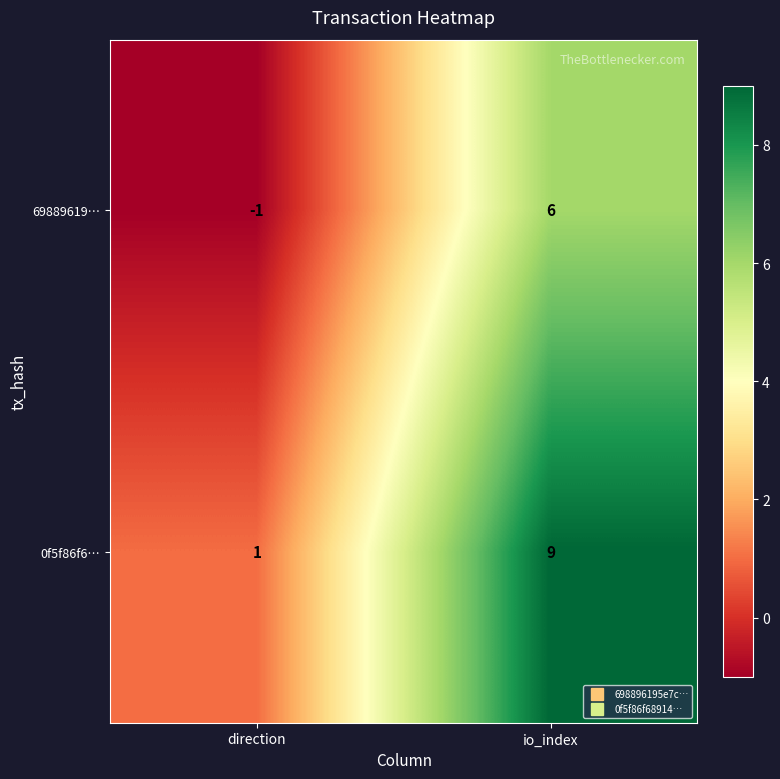

The value of 69889619… at direction is 0. True or false?

False